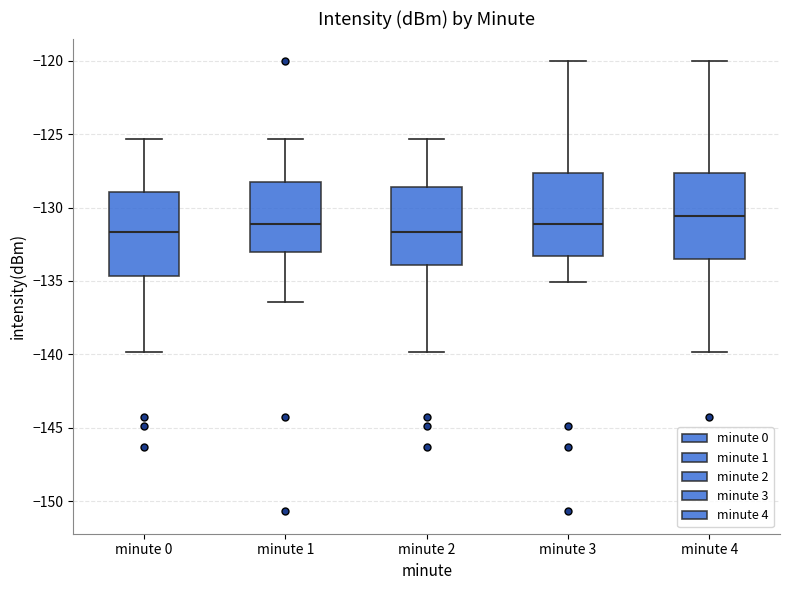

Reading left to right, read every box against the y-axis: the position of its median line, the range the box covers, and the ends of its whiskers. The values are not printed on the chart, so give them approximately, as read against the axis.

minute 0: median -131.5, box -134.5 to -129.0, whiskers -140.0 to -125.5
minute 1: median -131.0, box -133.0 to -128.0, whiskers -136.5 to -125.5
minute 2: median -131.5, box -134.0 to -128.5, whiskers -140.0 to -125.5
minute 3: median -131.0, box -133.5 to -127.5, whiskers -135.0 to -120.0
minute 4: median -130.5, box -133.5 to -127.5, whiskers -140.0 to -120.0